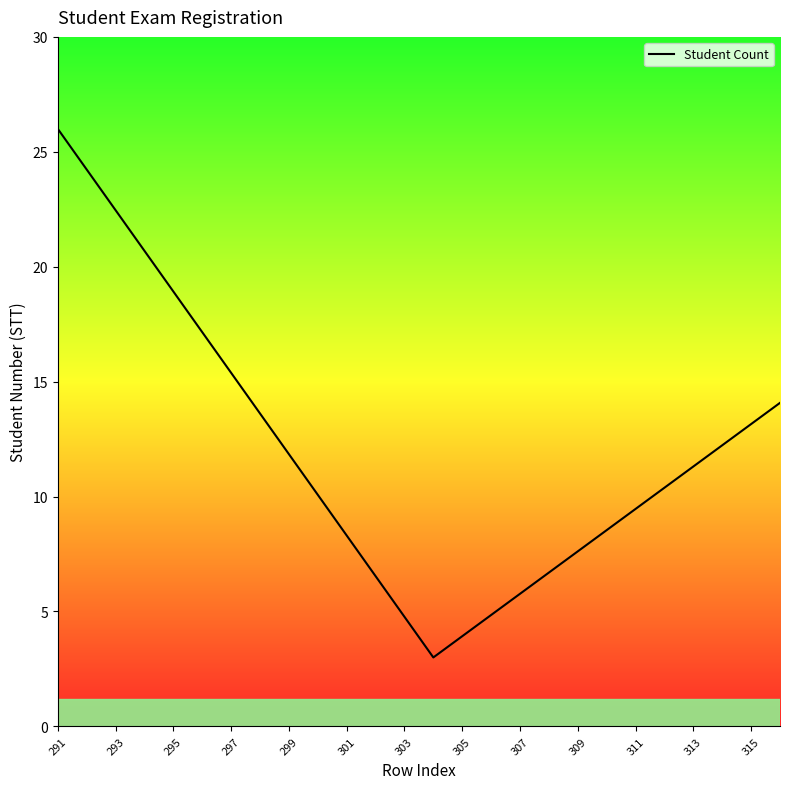

What is the greatest value displayed?

26.0